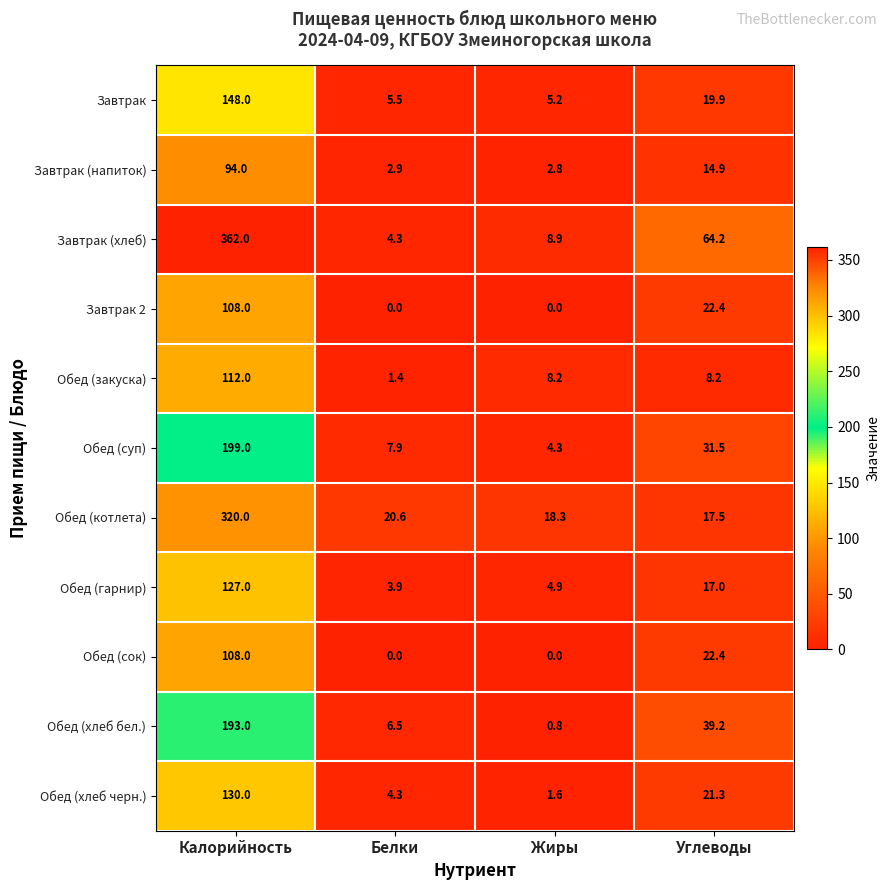

True or false: Завтрак (хлеб) has a value of 5.8 at Жиры.

False